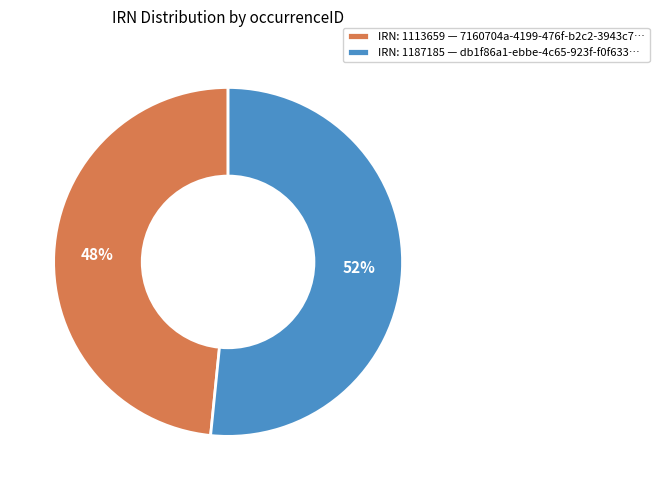

Approximately how many times larger is the value at IRN: 1187185 — db1f86a1-ebbe-4c65-923f-f0f633… compared to IRN: 1113659 — 7160704a-4199-476f-b2c2-3943c7…?

1.1